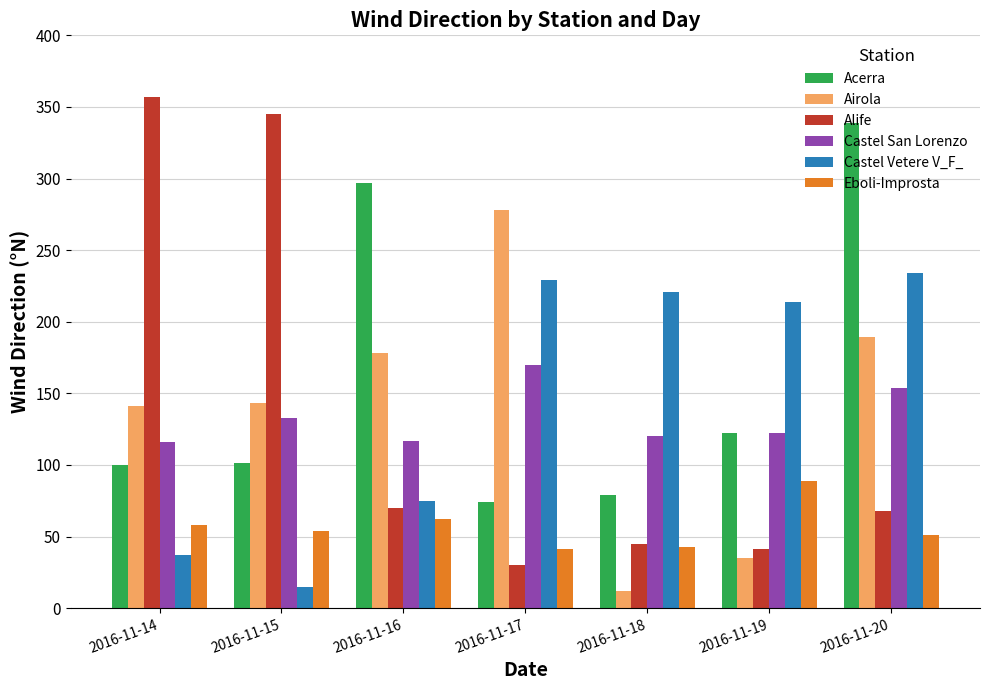

What is the smallest value displayed?

12